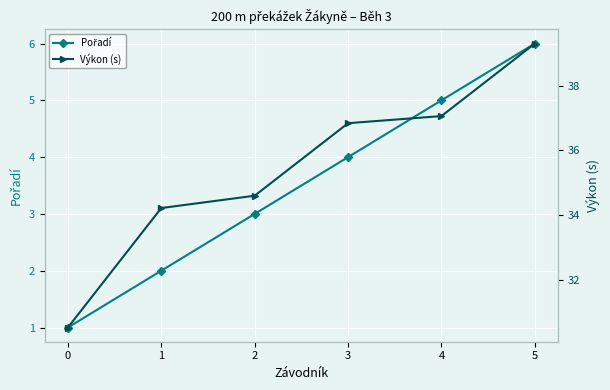

True or false: Pořadí and Výkon (s) cross at least once.

False